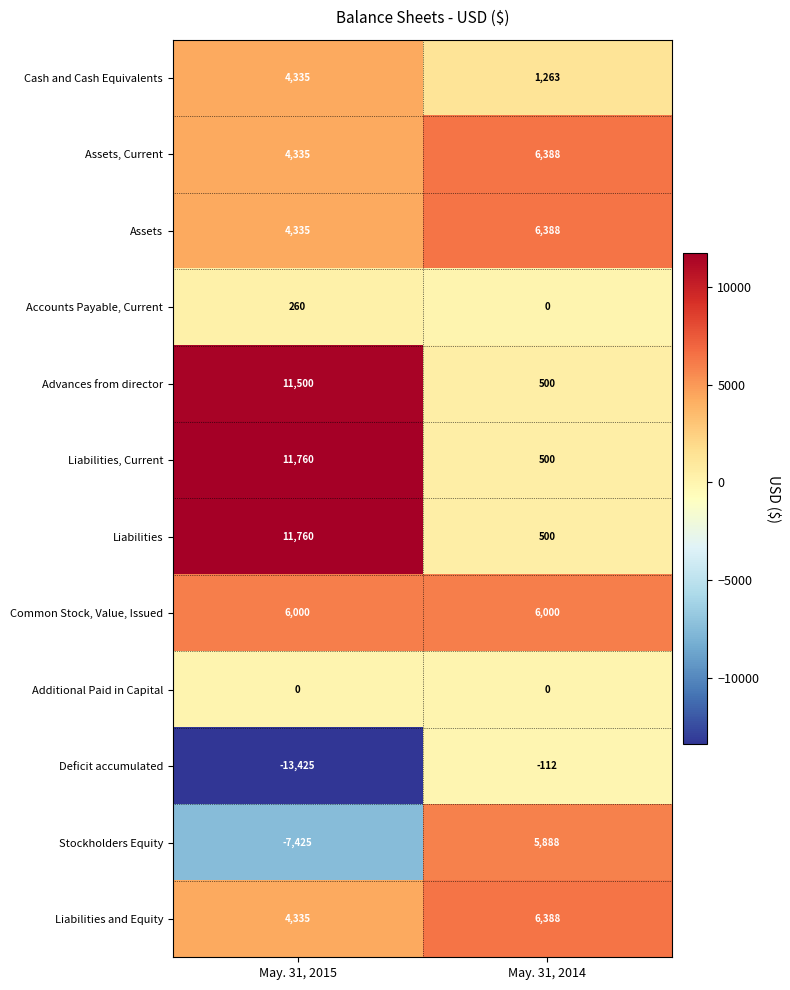

True or false: Liabilities has a value of 500 at May. 31, 2014.

True